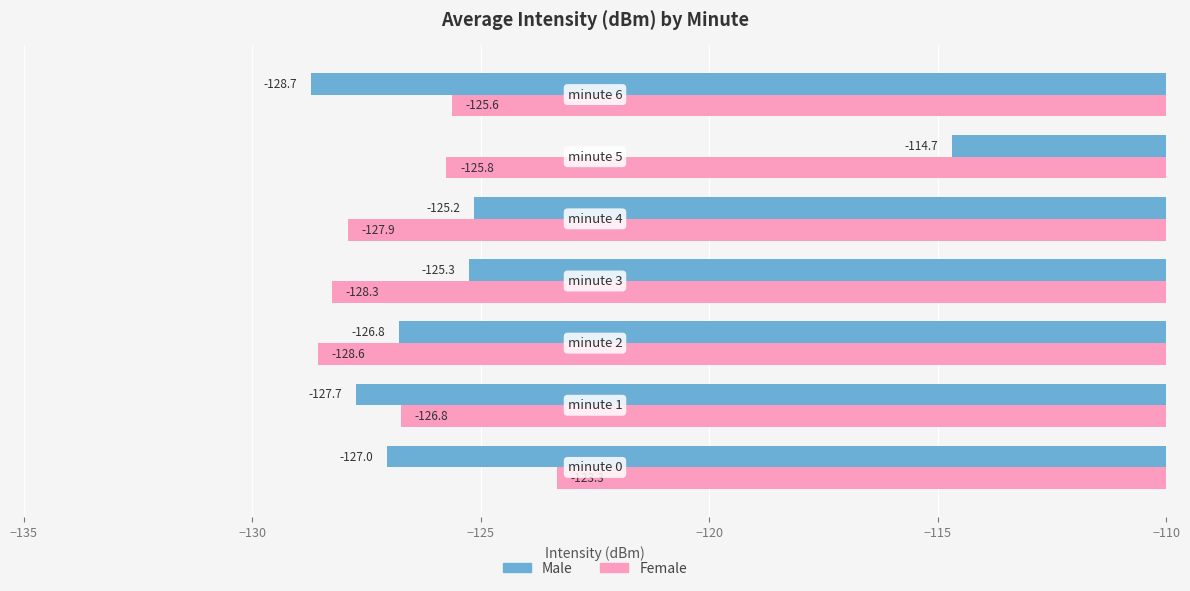

Which series has the largest total across all categories?

Male